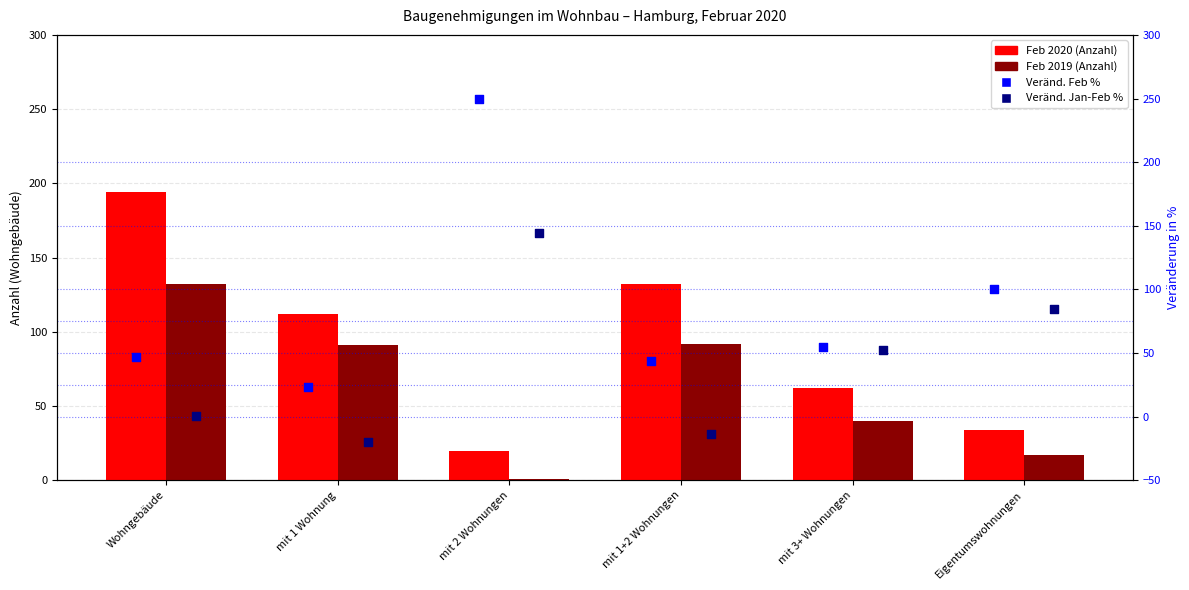

Which series has the largest Y range (max minus min)?

Veränd. Feb %